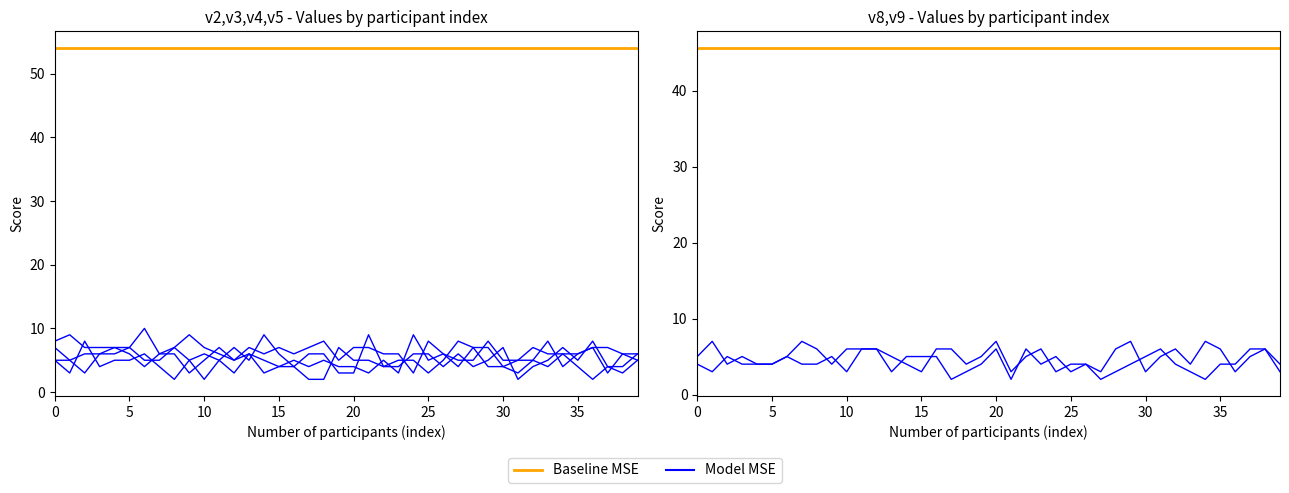

The v3 series shows 2 at 20. True or false?

False